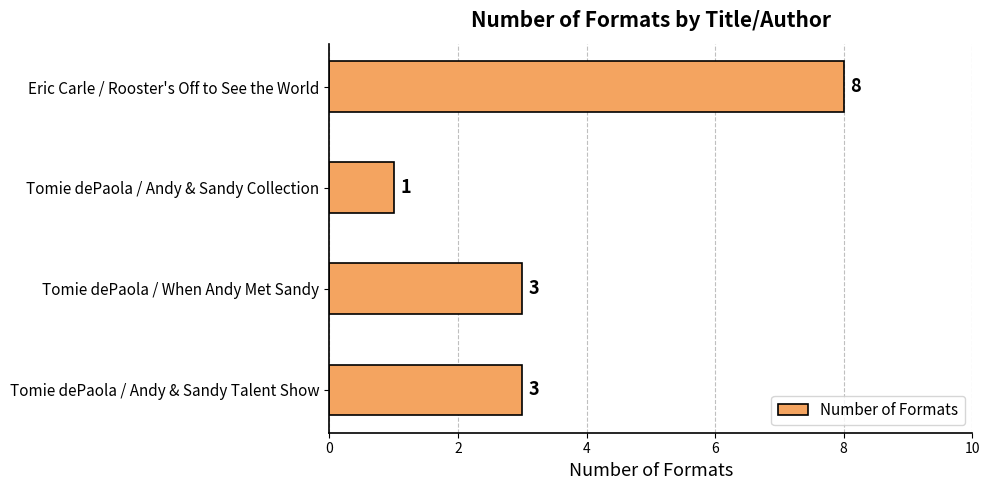

How many bars are there in total?

4